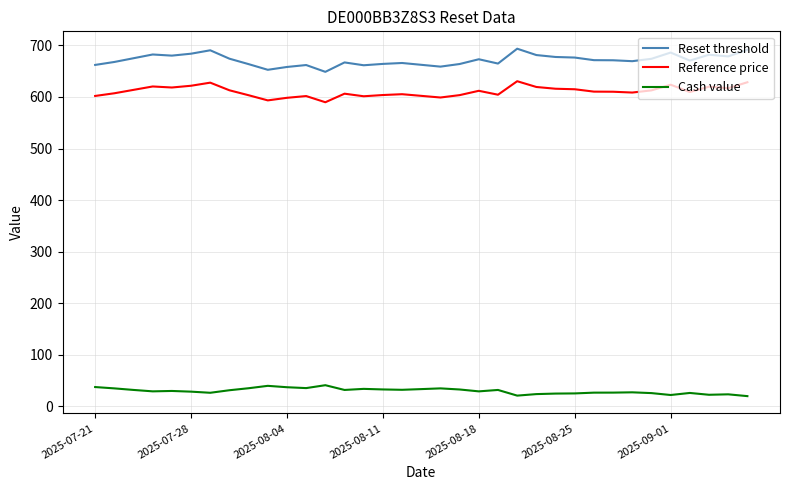

List the series in order of their peak value, lowest first.

Cash value, Reference price, Reset threshold